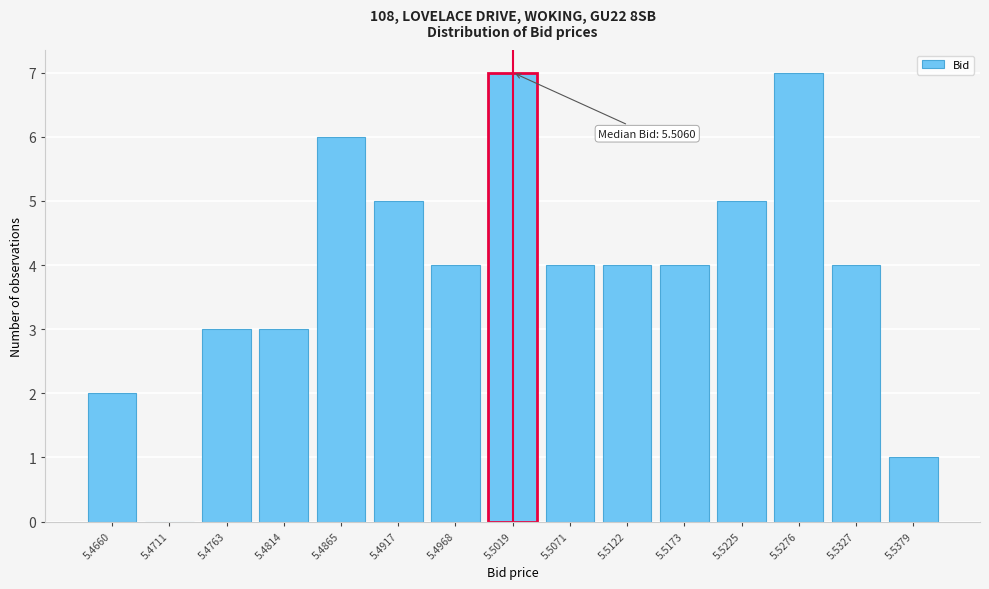

Reading left to right, list all the values displayed in this chart.

5.4660=2	5.4711=0	5.4763=3	5.4814=3	5.4865=6	5.4917=5	5.4968=4	5.5019=7	5.5071=4	5.5122=4	5.5173=4	5.5225=5	5.5276=7	5.5327=4	5.5379=1